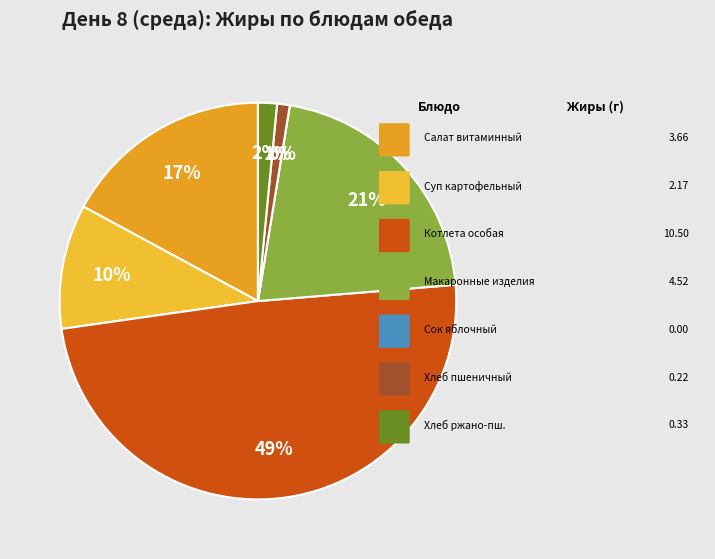

Does any single category account for the majority?

No